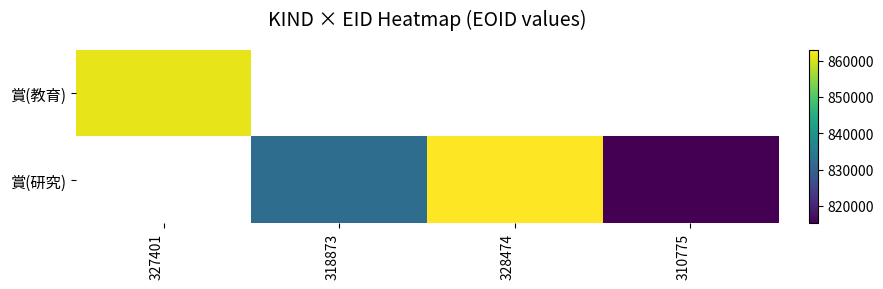

True or false: 賞(研究) has a value of 832236.0 at 318873.

True